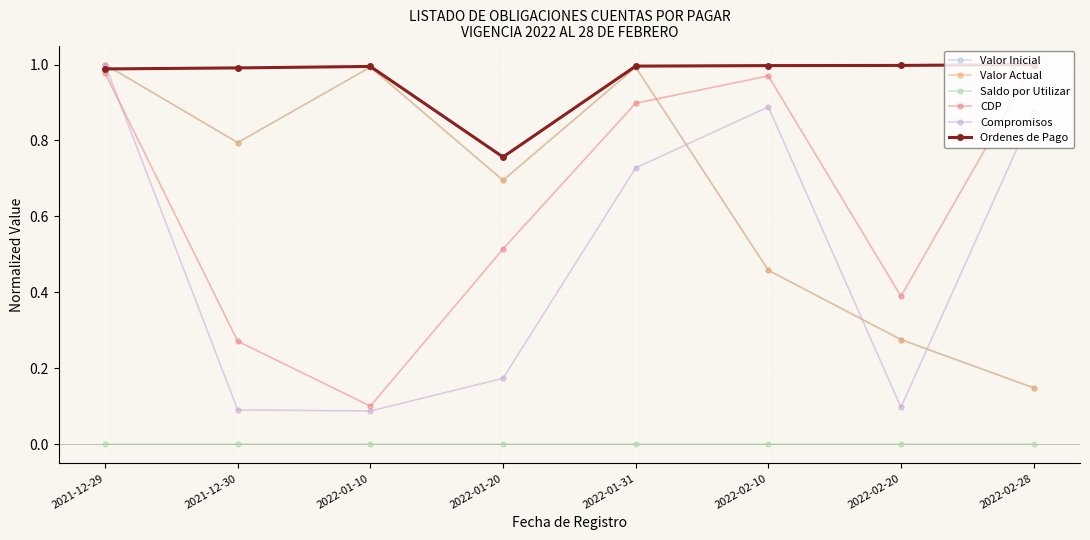

Does the chart have visible grid lines?

Yes